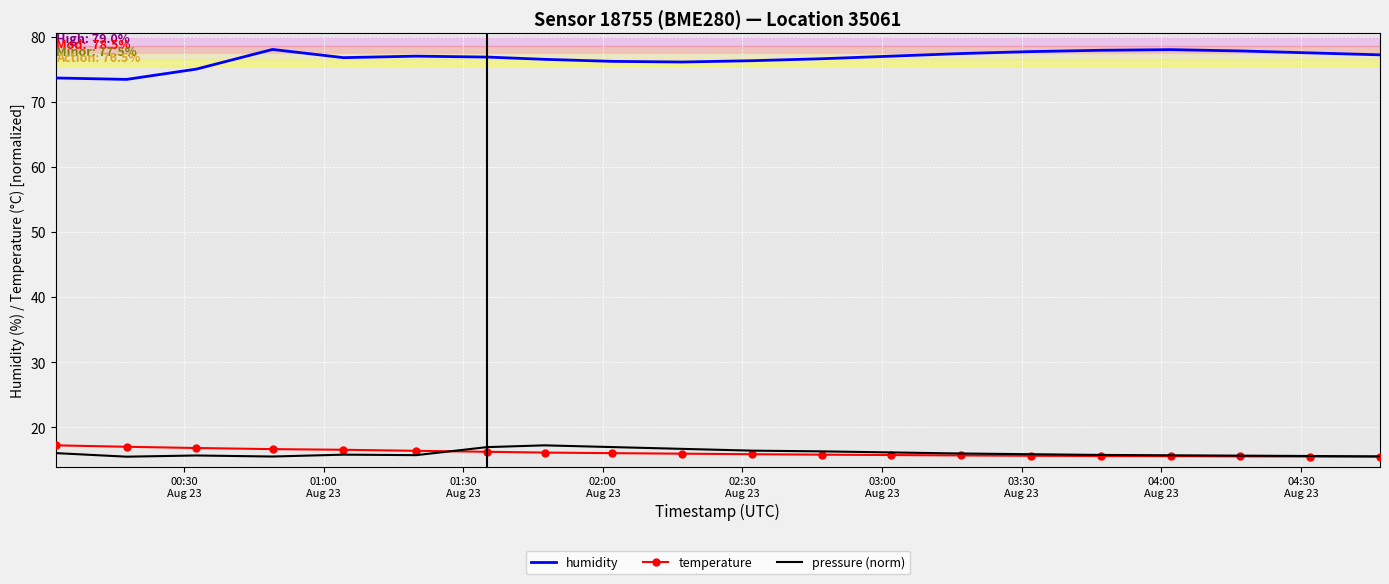

Which series has the widest spread of values?

humidity